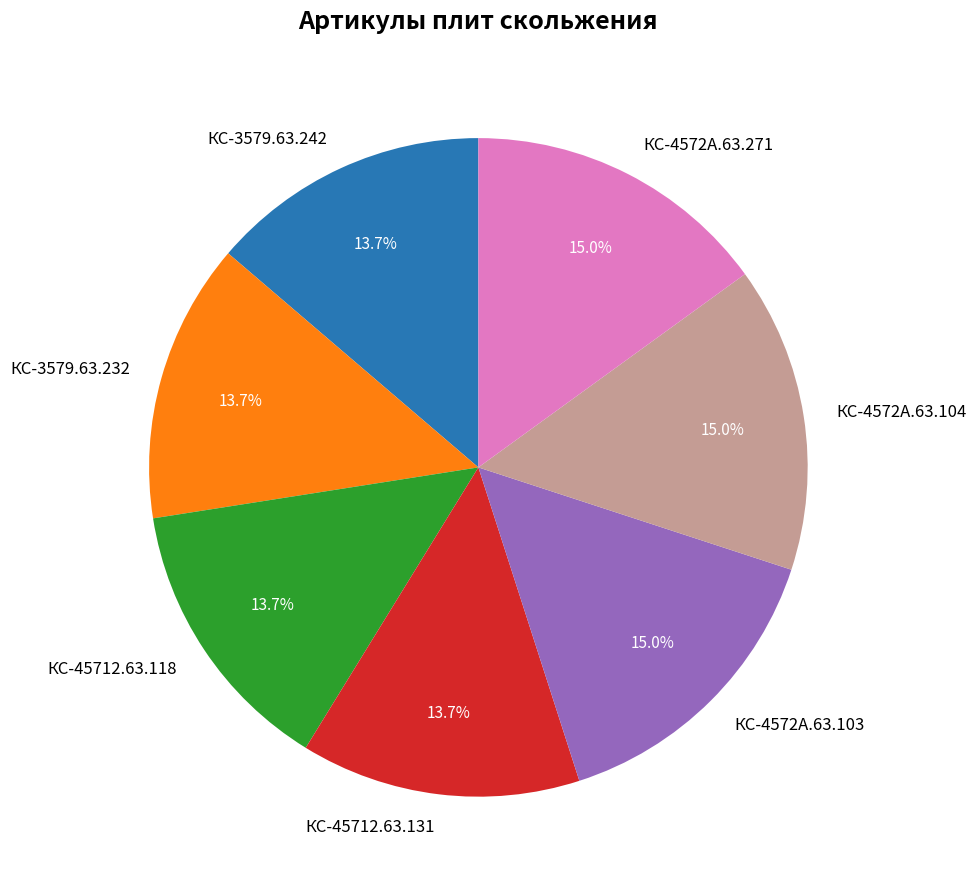

Combined, what portion of the pie is КС-45712.63.118 and КС-3579.63.242?

27.5%